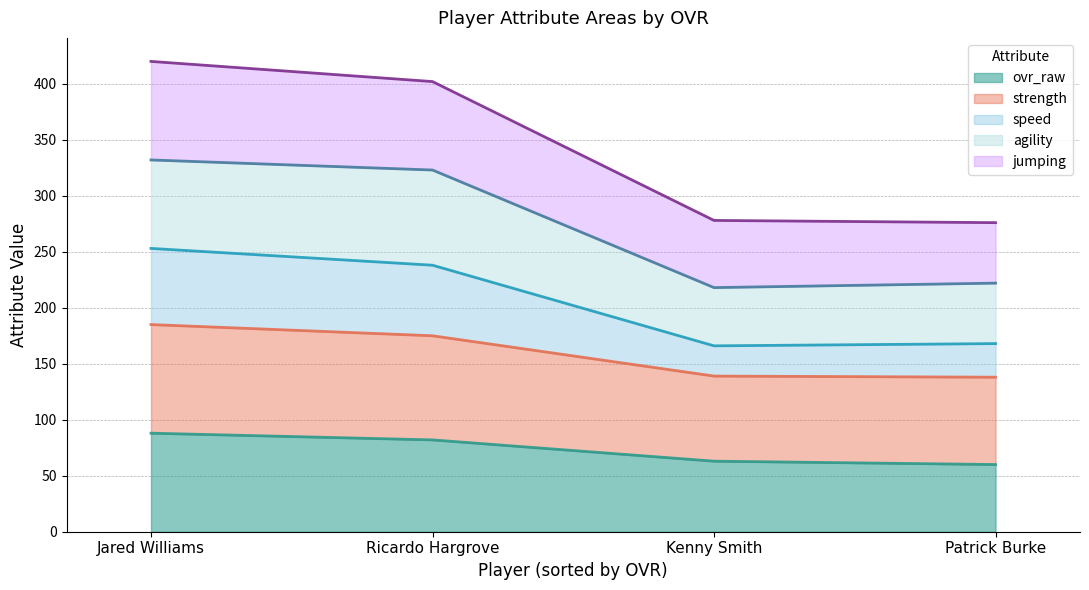

What is the total value across all series at Patrick Burke?

276